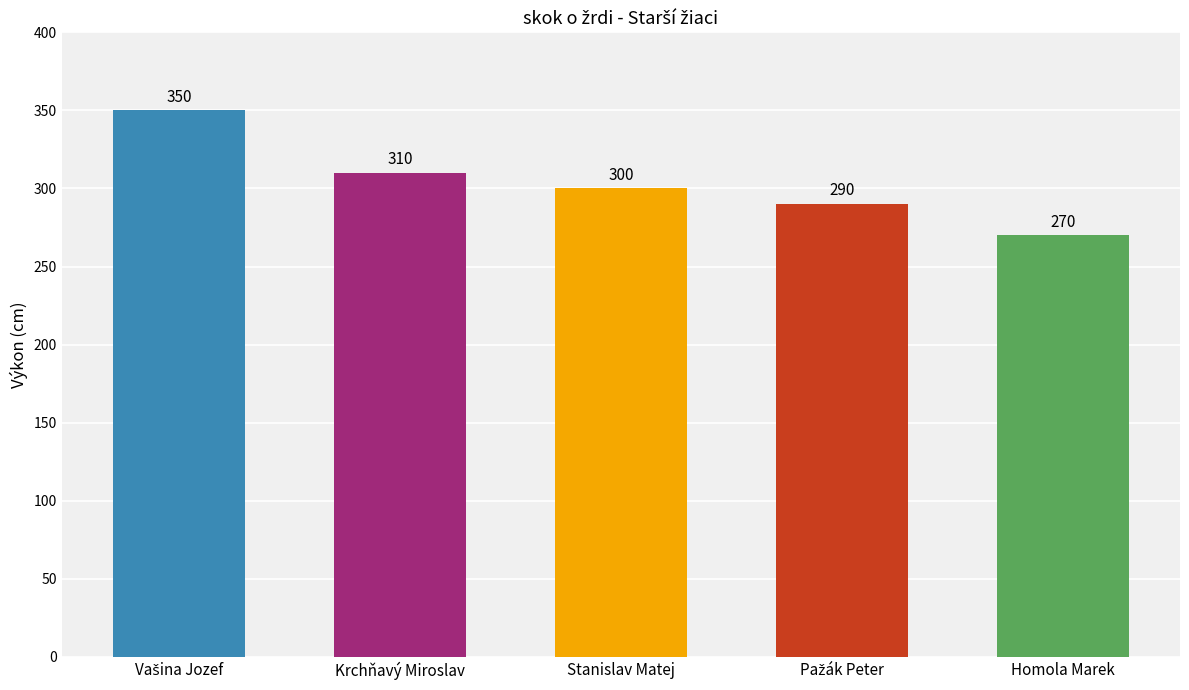

Count the values in the range 290 to 310.

3